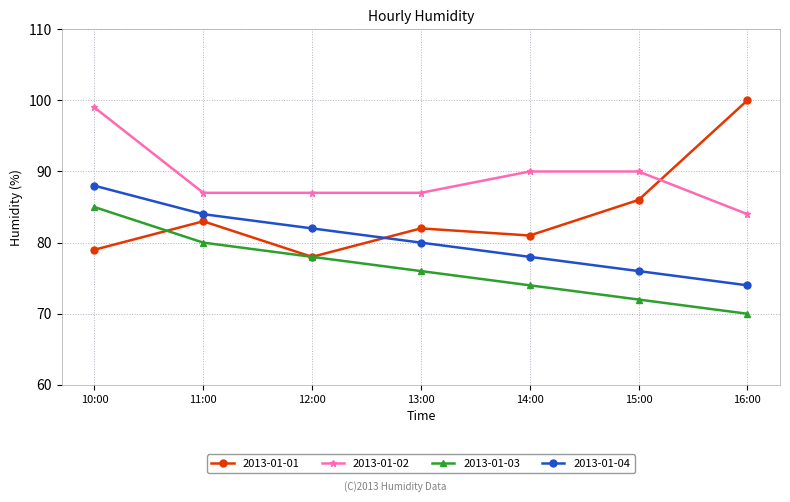

Reading left to right, transcribe all the data shown in this chart.

2013-01-01: 10:00=79	11:00=83	12:00=78	13:00=82	14:00=81	15:00=86	16:00=100
2013-01-02: 10:00=99	11:00=87	12:00=87	13:00=87	14:00=90	15:00=90	16:00=84
2013-01-03: 10:00=85	11:00=80	12:00=78	13:00=76	14:00=74	15:00=72	16:00=70
2013-01-04: 10:00=88	11:00=84	12:00=82	13:00=80	14:00=78	15:00=76	16:00=74